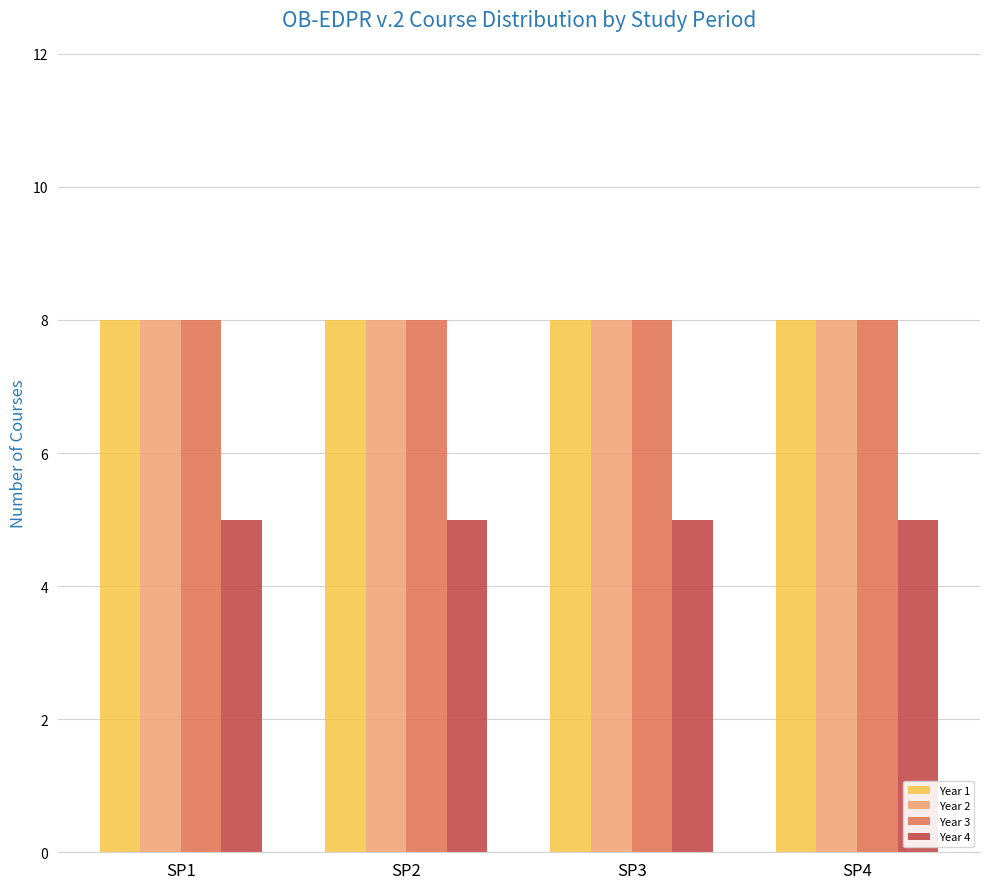

What is the value of the Year 2 bar at the 4th from the left?

8